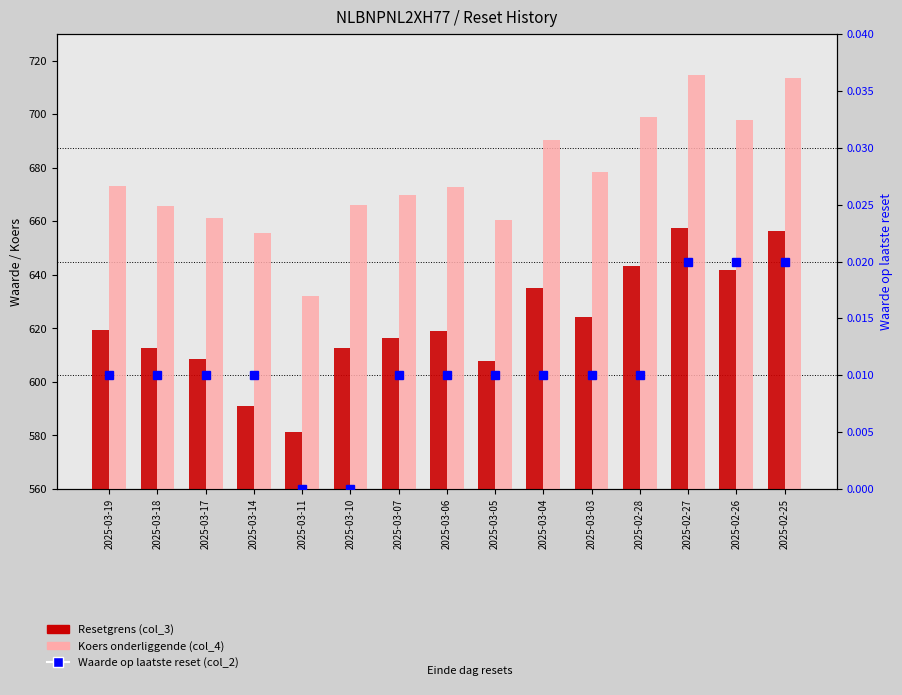

Reading left to right, extract all data points from this chart.

Resetgrens (col_3): 2025-03-19=619.3	2025-03-18=612.6	2025-03-17=608.4	2025-03-14=591.0	2025-03-11=581.4	2025-03-10=612.7	2025-03-07=616.4	2025-03-06=618.9	2025-03-05=607.7	2025-03-04=635.1	2025-03-03=624.3	2025-02-28=643.2	2025-02-27=657.3	2025-02-26=642.0	2025-02-25=656.4
Koers onderliggende (col_4): 2025-03-19=673.1	2025-03-18=665.9	2025-03-17=661.3	2025-03-14=655.7	2025-03-11=632.0	2025-03-10=666.0	2025-03-07=670.0	2025-03-06=672.7	2025-03-05=660.5	2025-03-04=690.3	2025-03-03=678.6	2025-02-28=699.1	2025-02-27=714.5	2025-02-26=697.8	2025-02-25=713.5
Waarde op laatste reset (col_2): 2025-03-19=0.0	2025-03-18=0.0	2025-03-17=0.0	2025-03-14=0.0	2025-03-11=0.0	2025-03-10=0.0	2025-03-07=0.0	2025-03-06=0.0	2025-03-05=0.0	2025-03-04=0.0	2025-03-03=0.0	2025-02-28=0.0	2025-02-27=0.0	2025-02-26=0.0	2025-02-25=0.0